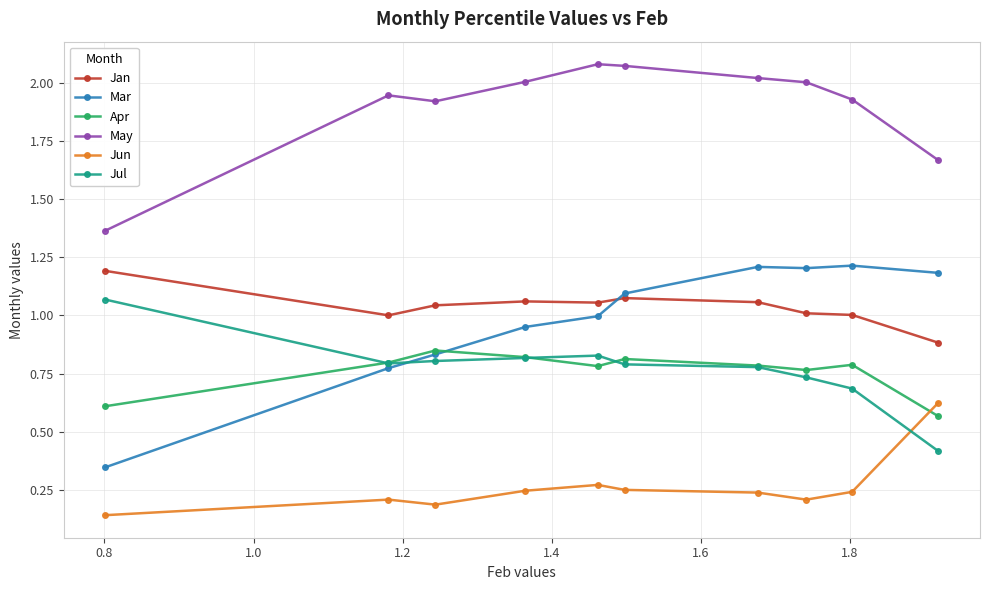

What is the minimum value for Jan?

0.9